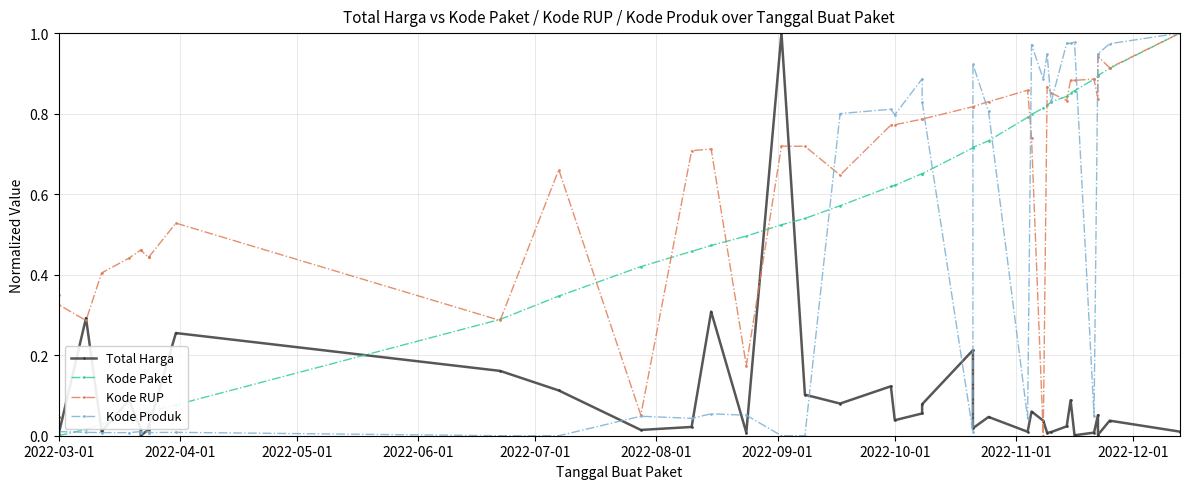

What are all the series names shown in the legend?

Total Harga, Kode Paket, Kode RUP, Kode Produk